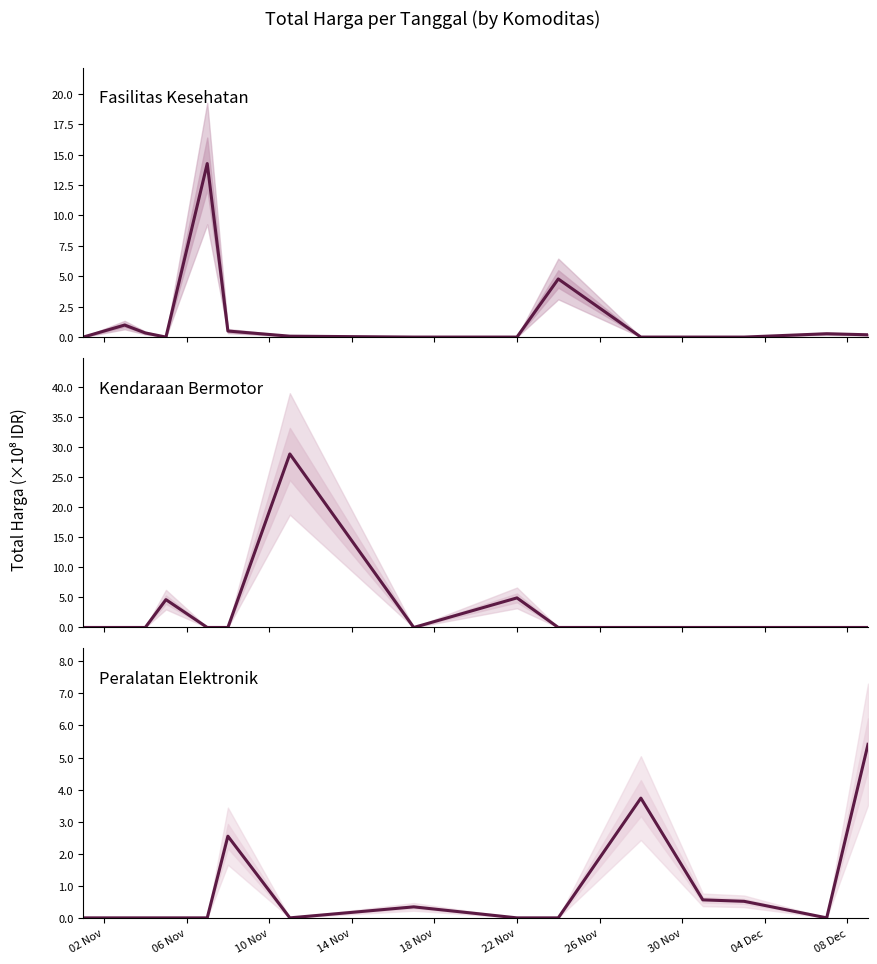

What are all the series names shown in the legend?

Total Harga (Fasilitas Kesehatan), Total Harga (Kendaraan Bermotor), Total Harga (Peralatan Elektronik)